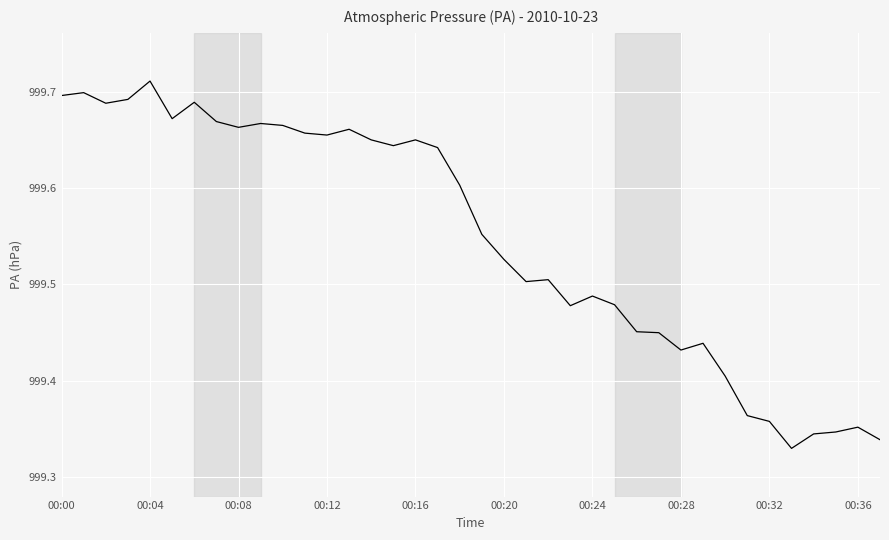

What is the difference between the maximum and minimum values?

0.4